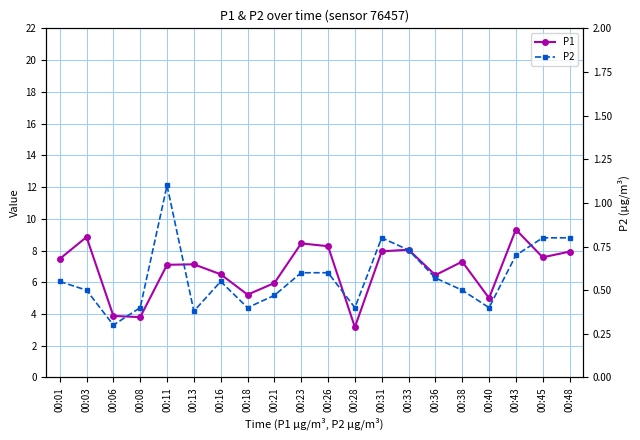

What is the total value across all series at 00:16?

7.0